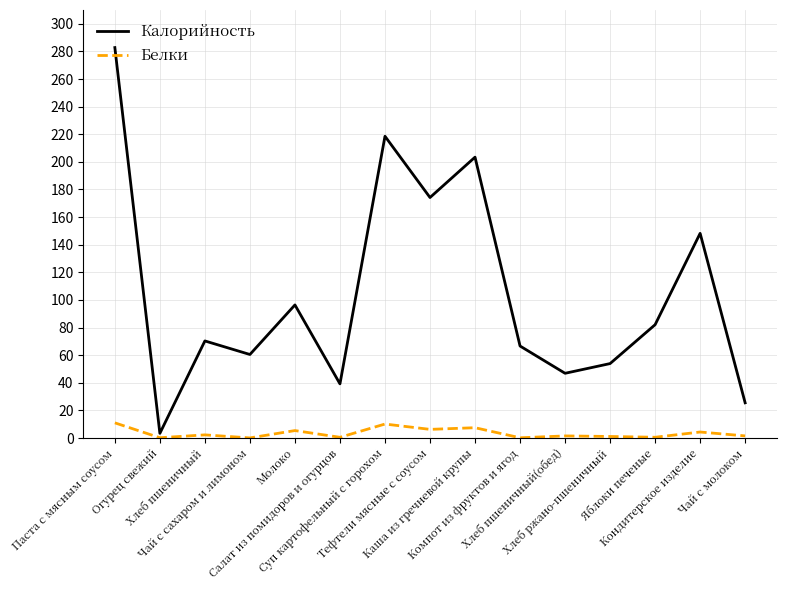

Where is the first local minimum for Калорийность?

Огурец свежий